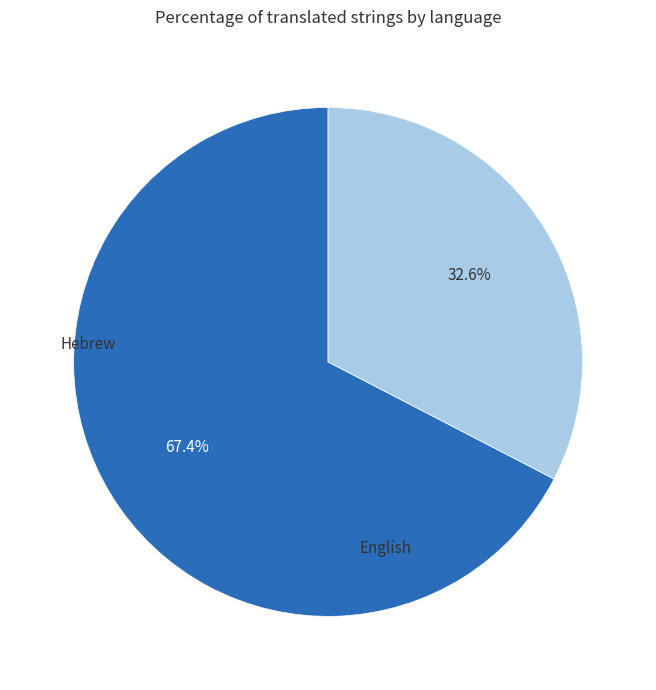

How many segments does this pie chart have?

2